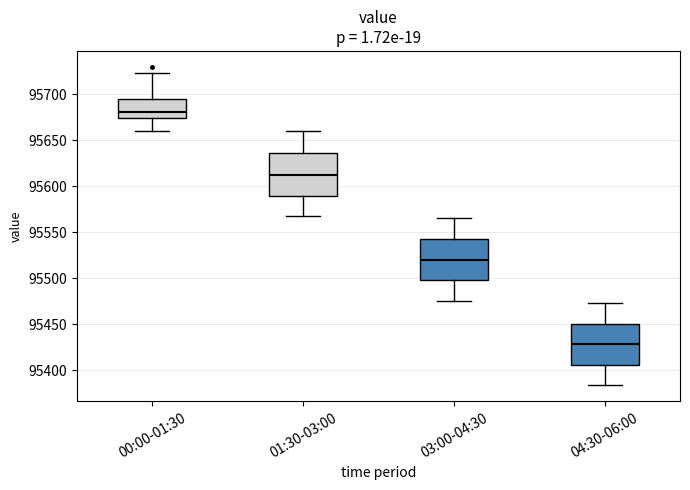

Reading left to right, transcribe this box plot: for each box, give where its median line is, the range the box spans, and where its two whiskers end, as read against the y-axis. The values are not printed on the chart, so give them approximately, as read against the axis.

00:00-01:30: median 95680, box 95675 to 95695, whiskers 95660 to 95725
01:30-03:00: median 95615, box 95590 to 95635, whiskers 95570 to 95660
03:00-04:30: median 95520, box 95500 to 95545, whiskers 95475 to 95565
04:30-06:00: median 95430, box 95405 to 95450, whiskers 95385 to 95475